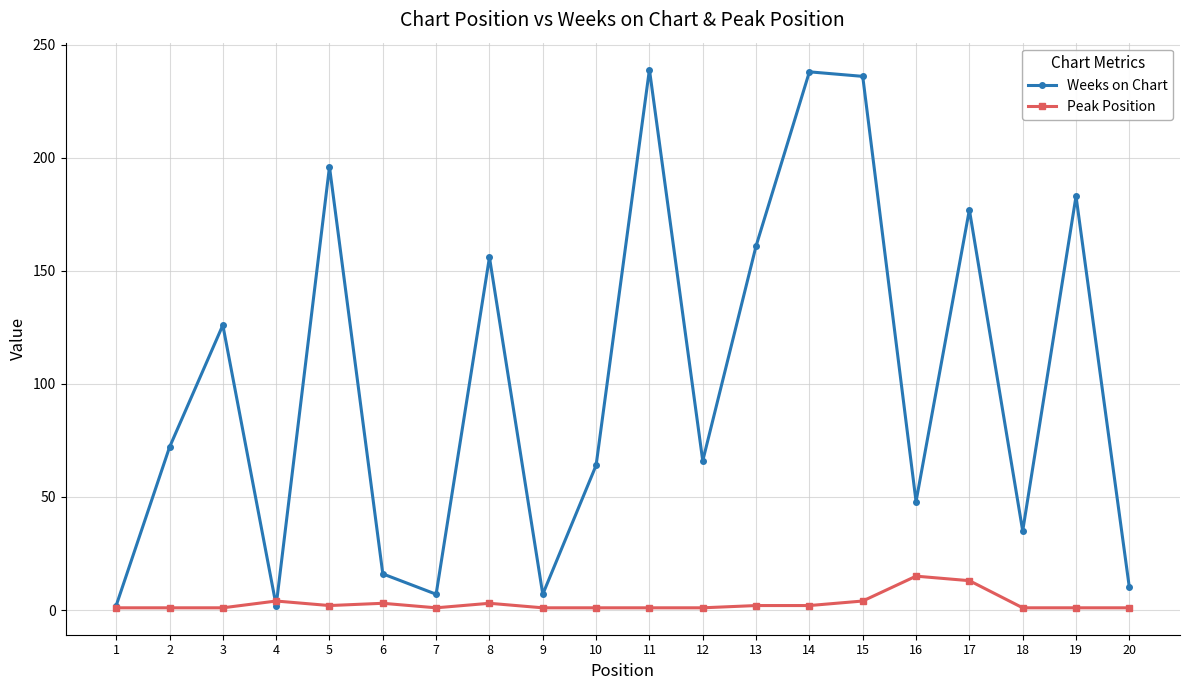

List the series in order of their overall mean, lowest first.

Peak Position, Weeks on Chart